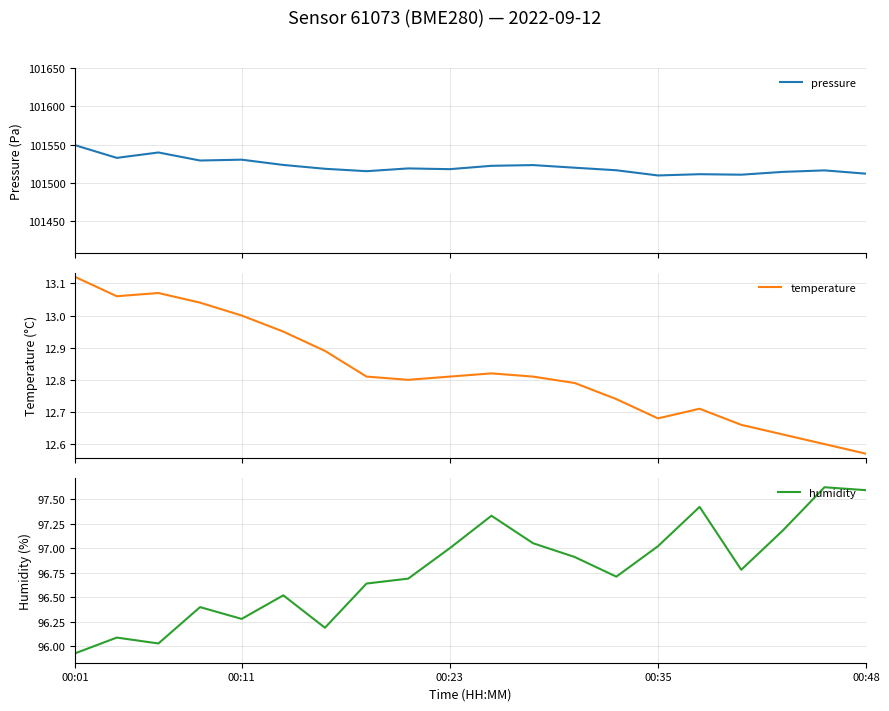

How many lines are shown in the chart?

3